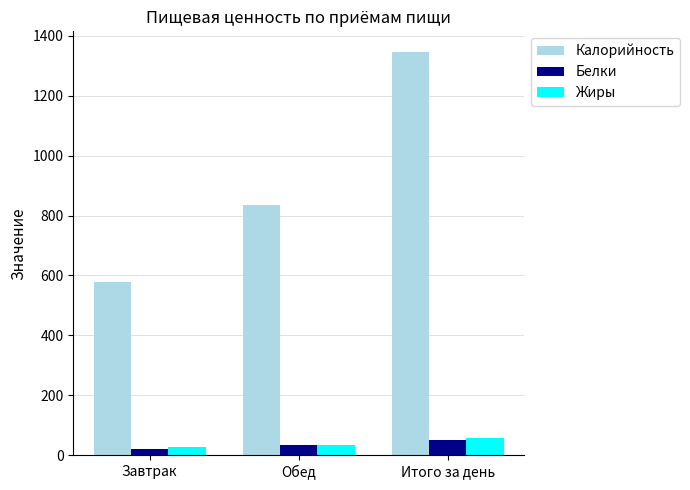

What is the maximum value shown in the chart?

1348.0